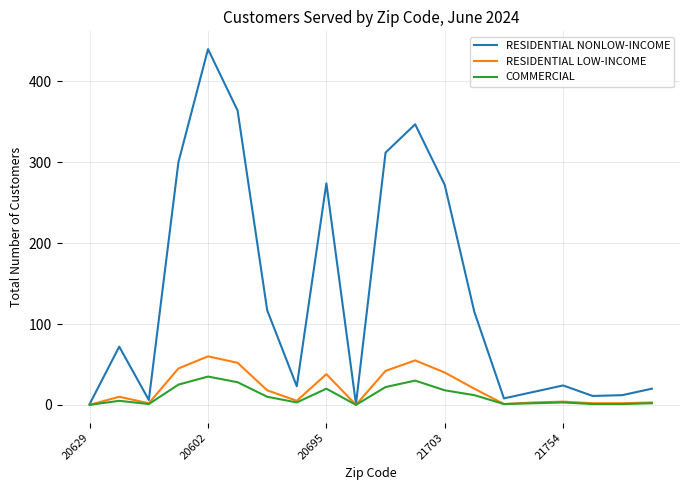

Which series has the widest spread of values?

RESIDENTIAL NONLOW-INCOME